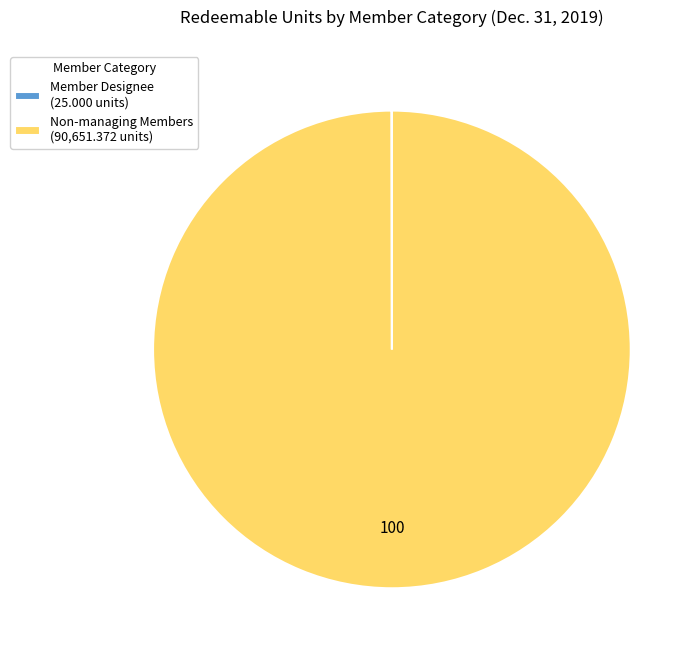

The Non-managing Members (90,651.372 units) slice represents 100% of the pie. True or false?

True